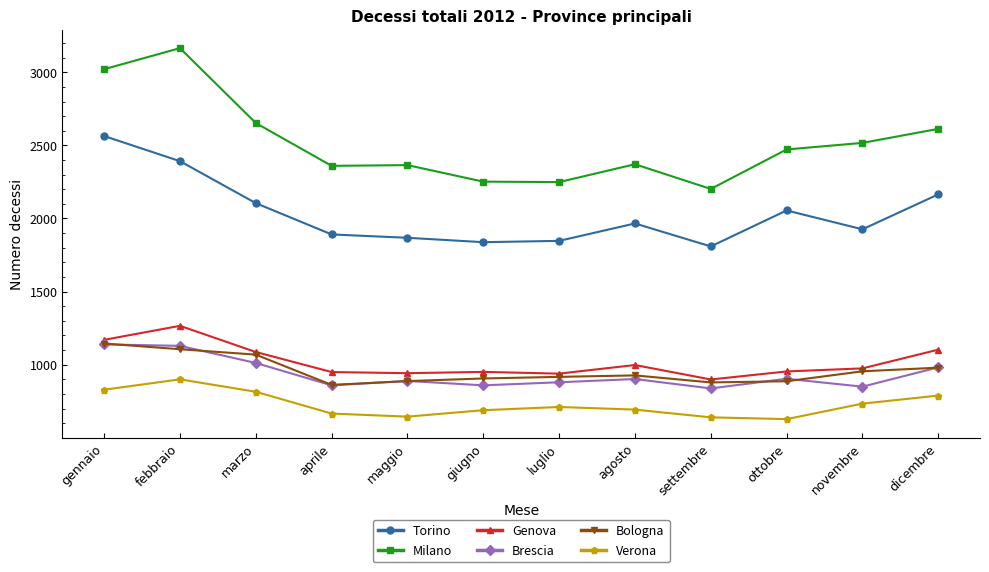

What is the average value of the Bologna series?

960